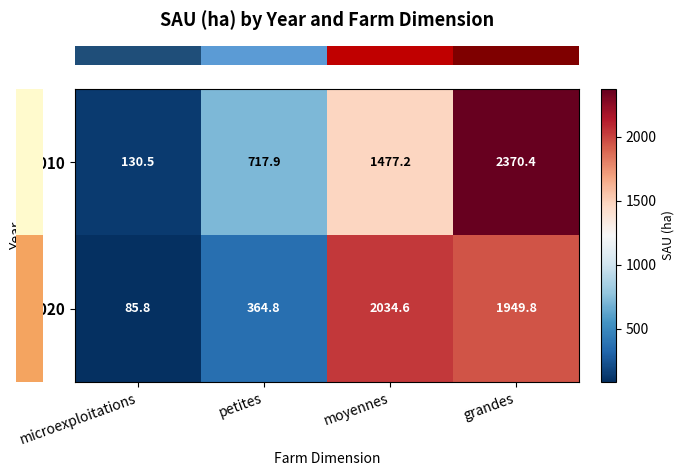

List the series in order of their peak value, lowest first.

2020, 2010